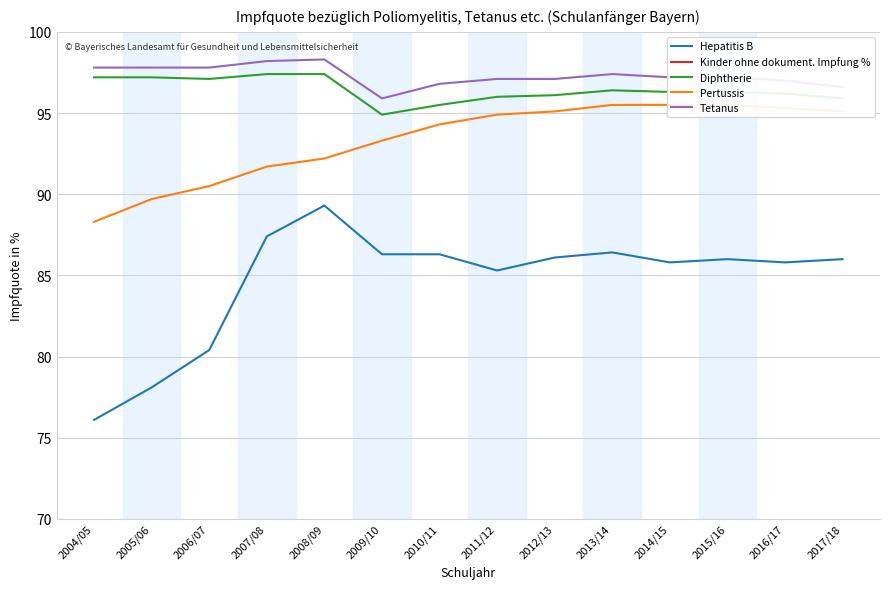

How many values in the Kinder ohne dokument. Impfung % series are below 7?

5